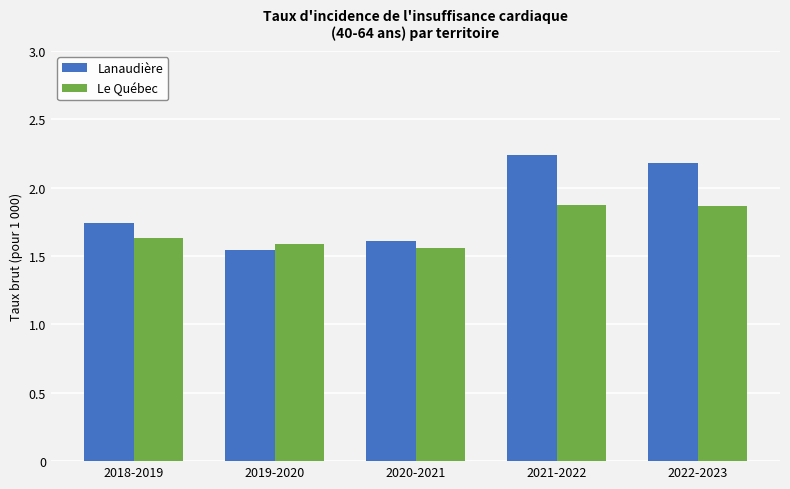

At how many categories does at least one series exceed 1?

5